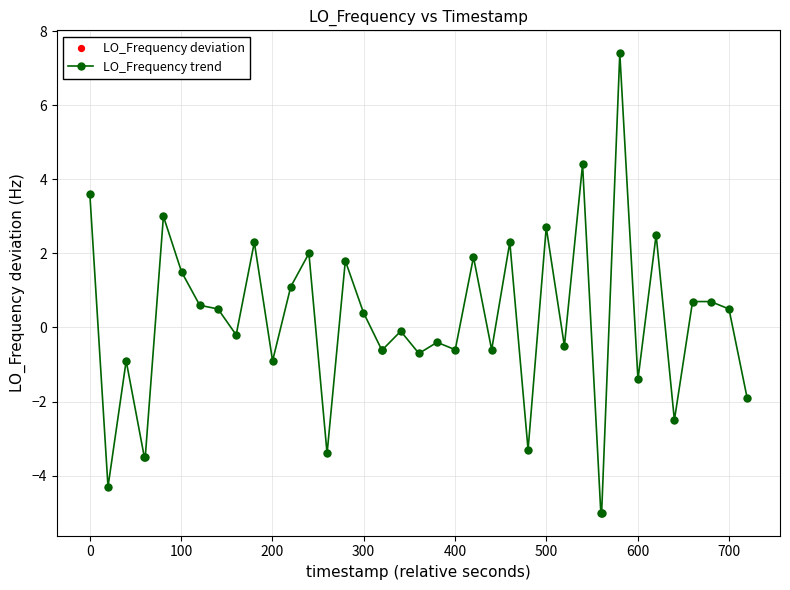

True or false: the data has more than 2 interior local peaks.

True